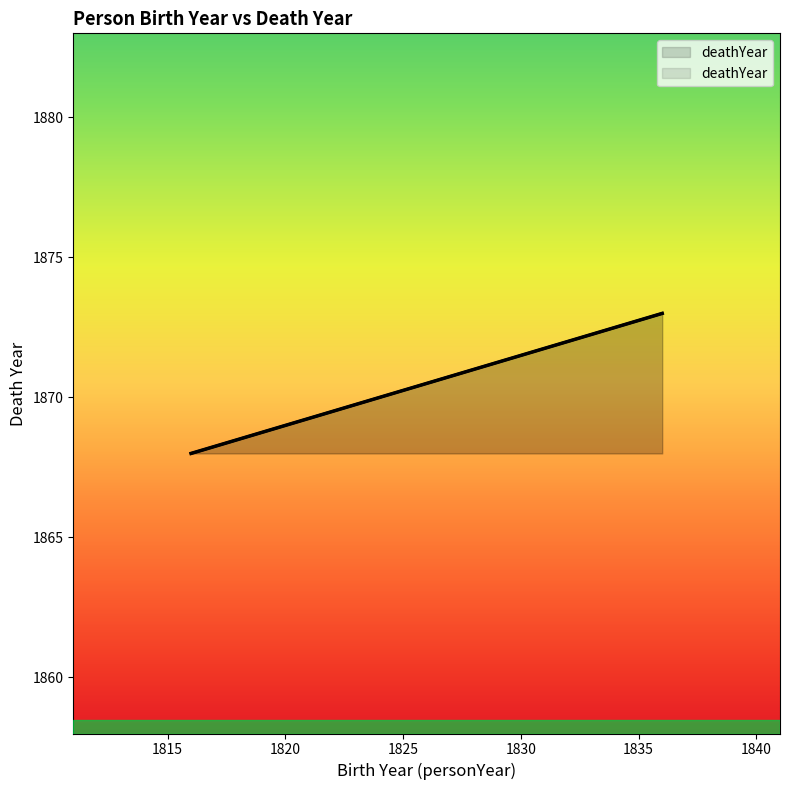

What is the value of the 4th point from the left?

1873